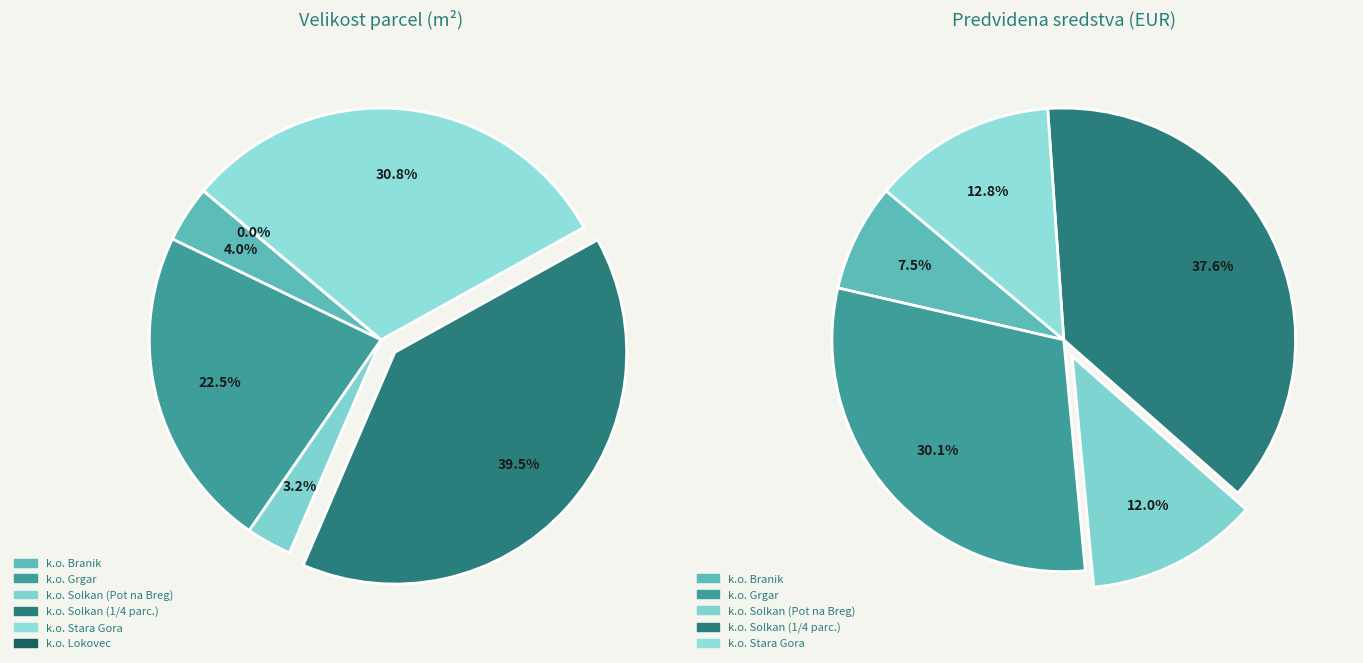

What percentage do k.o. Solkan - 1/4 parcele (100 m2) and k.o. Stara Gora (78 m2) together represent?

70.4%